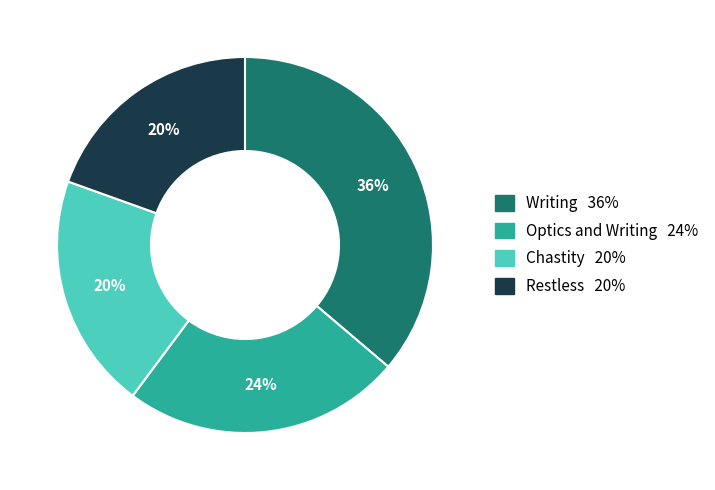

To the nearest percent, what is the difference between the Writing and Optics and Writing slice percentages?

12%